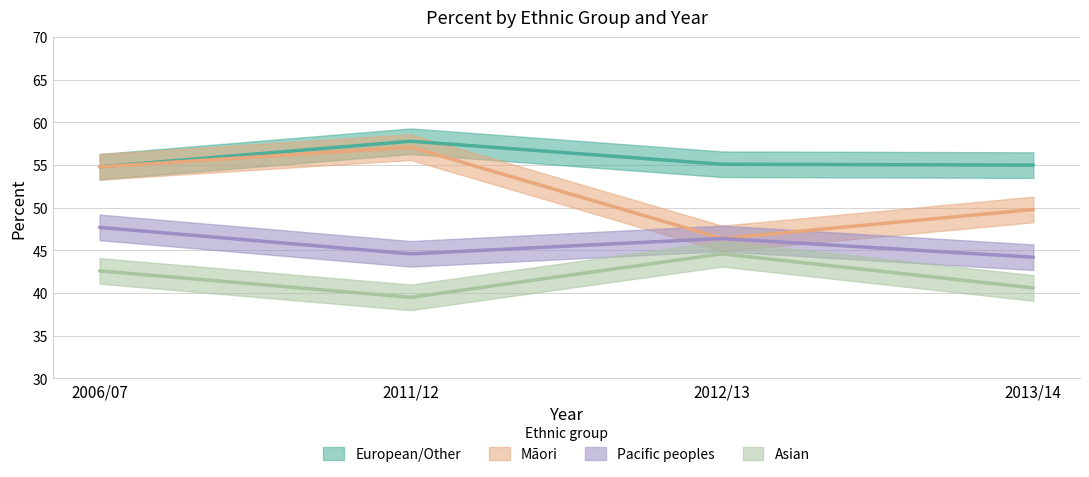

What is the difference between the maximum and second lowest values in the Asian series?

4.0